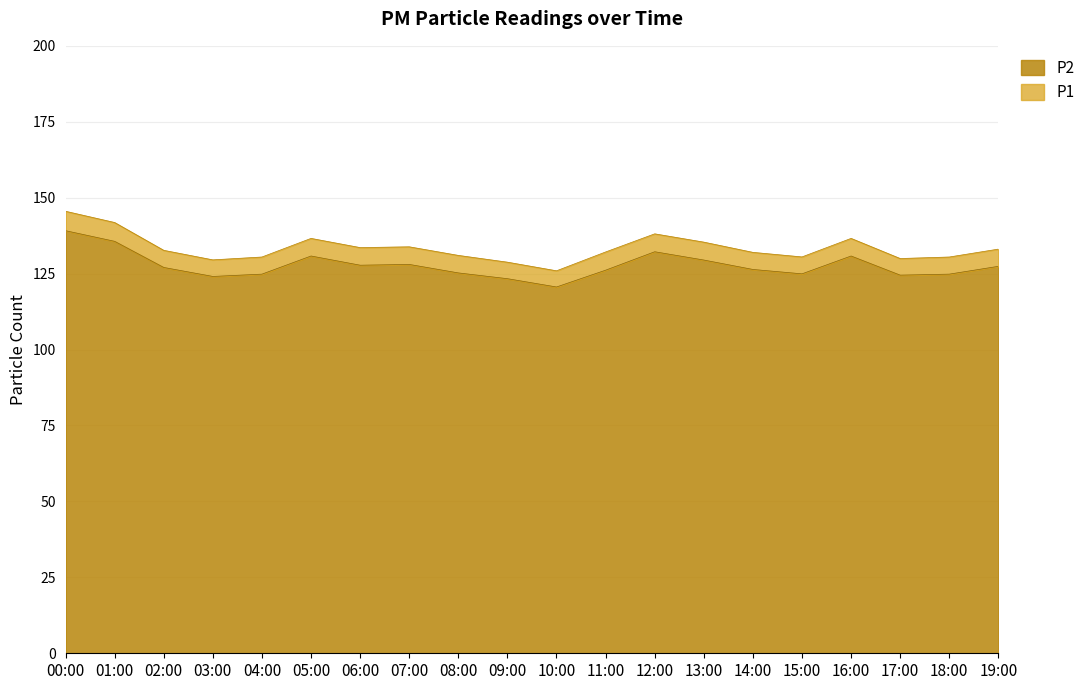

How many data points in P2 are above 127?

10